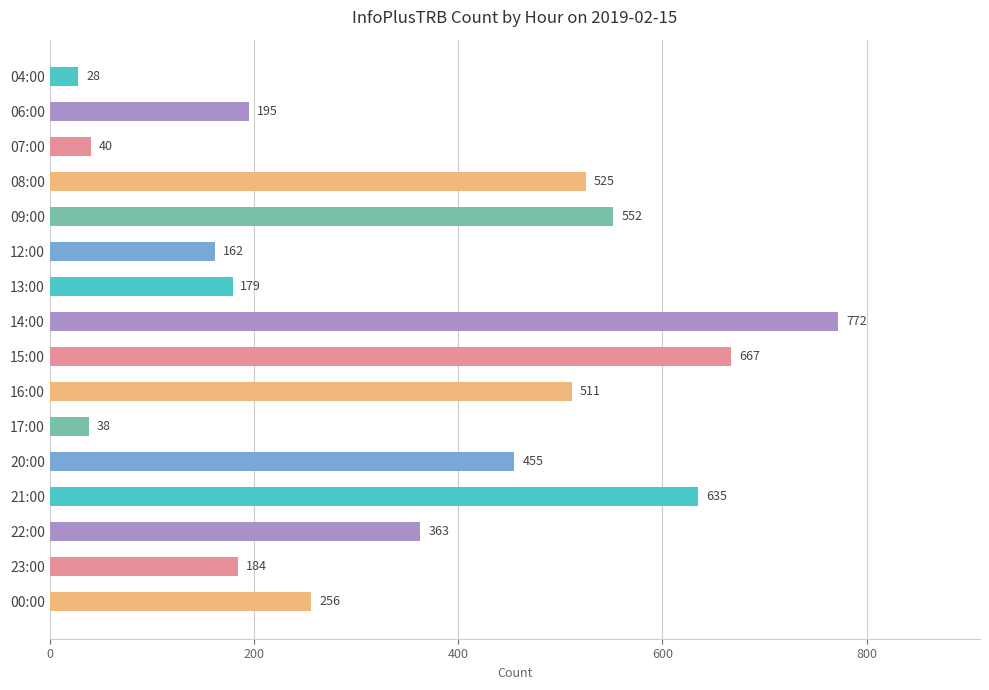

What is the minimum value shown in the chart?

28